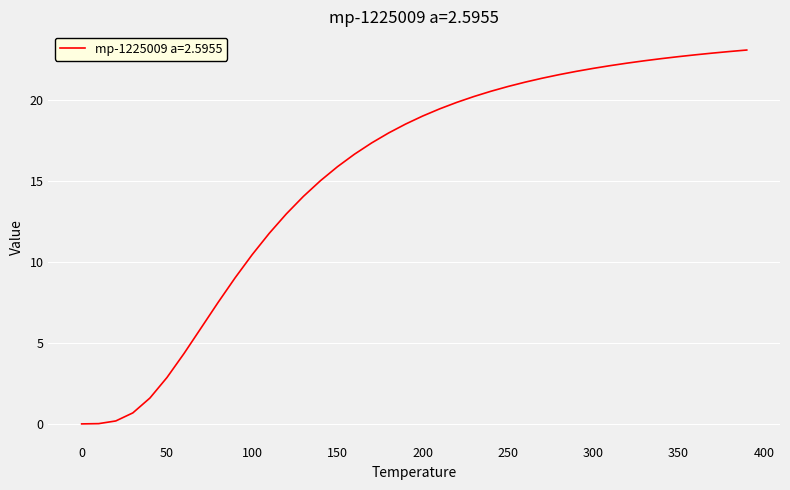

What is the maximum value shown in the chart?

23.1